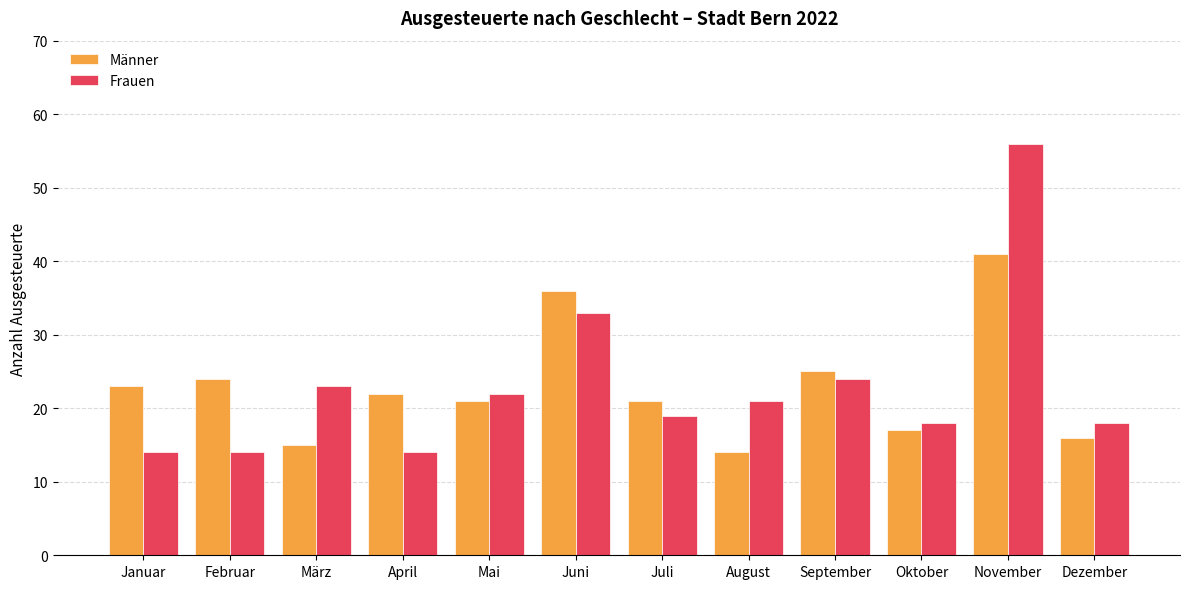

What is the difference between the maximum and minimum values in the Männer series?

27